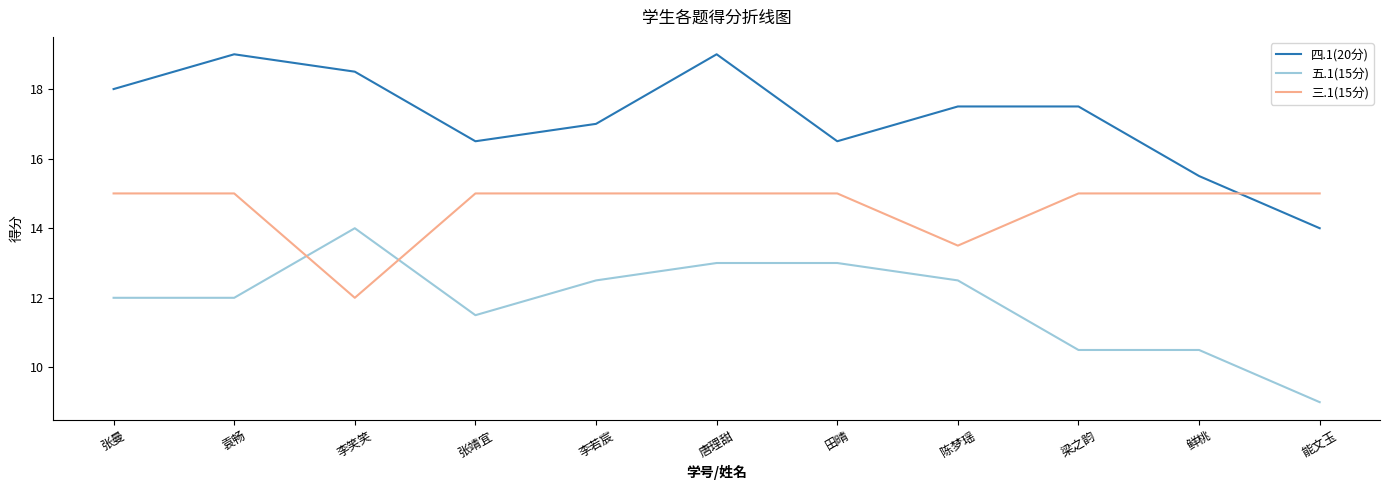

What is the difference between the maximum and minimum values in the 三.1(15分) series?

3.0